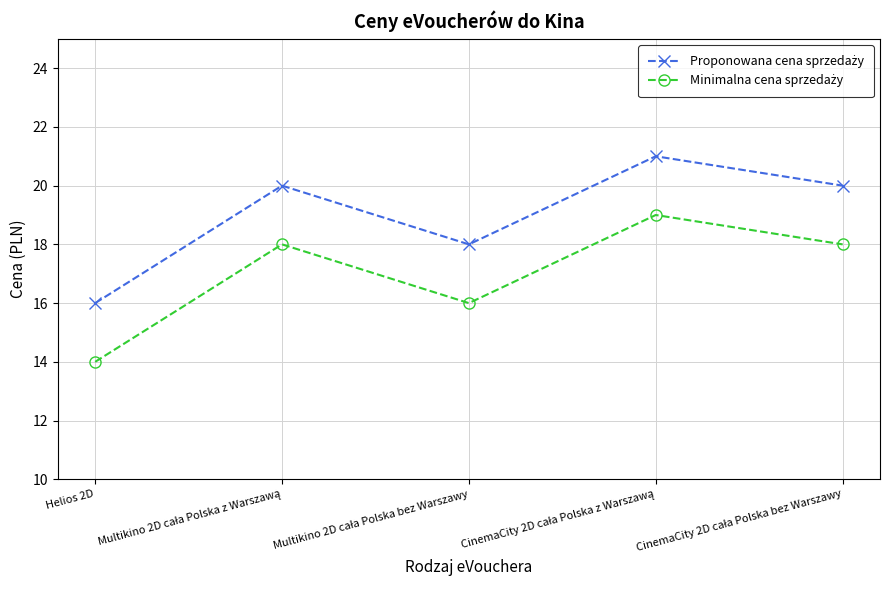

What is the greatest value displayed?

21